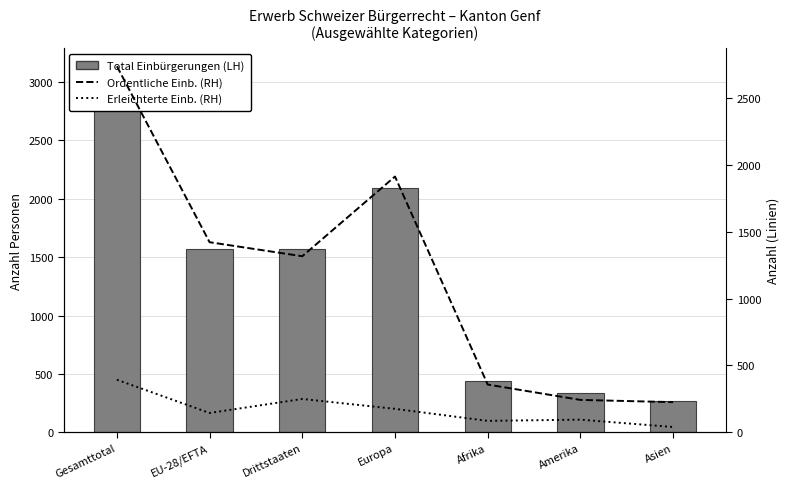

What is the sum of the Ordentliche Einbürgerungen values at Drittstaaten and Gesamttotal?

4059